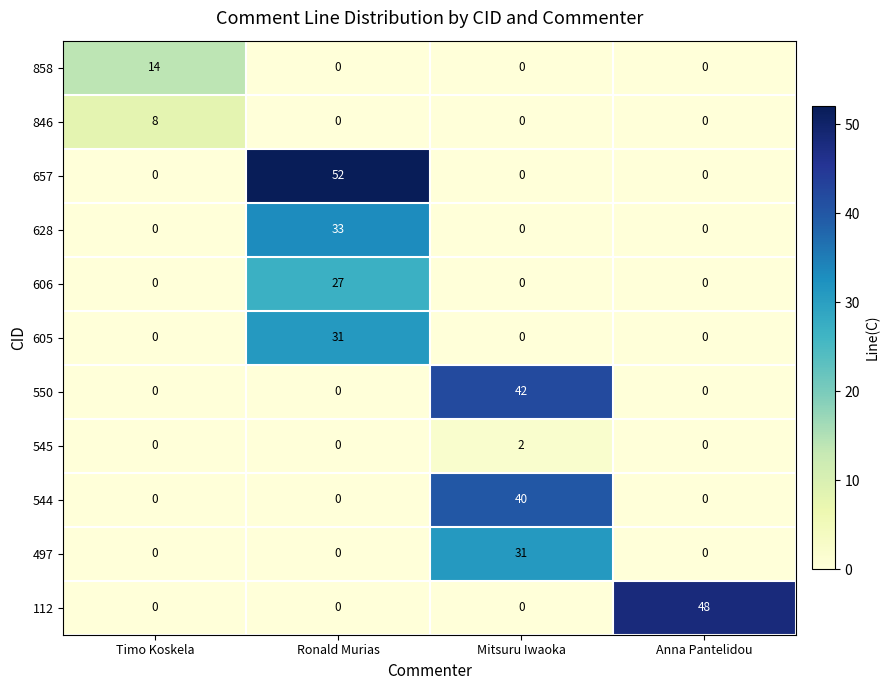

The value of 545 at Mitsuru Iwaoka is 3. True or false?

False